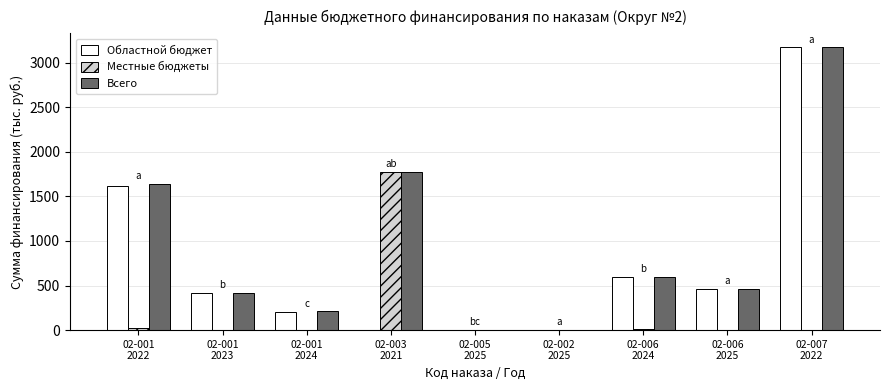

What is the maximum value for Всего?

3171.7